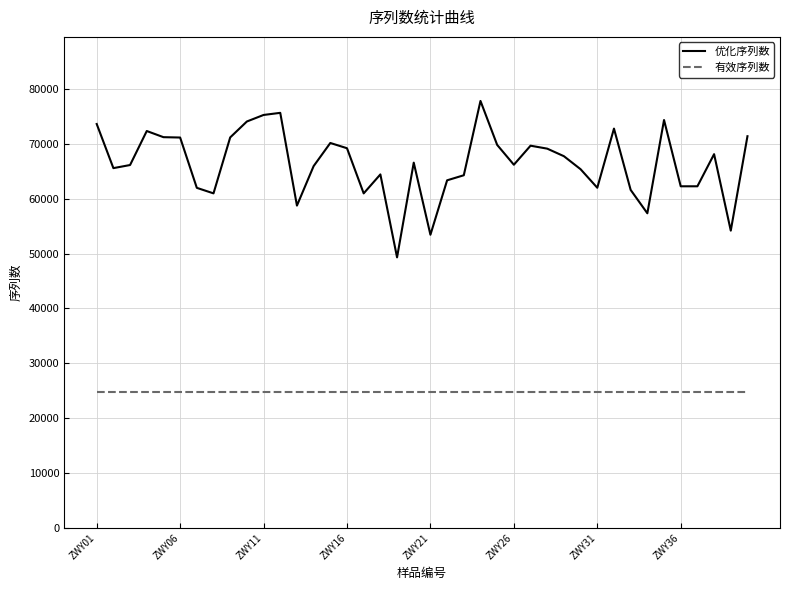

Does the chart have visible grid lines?

Yes